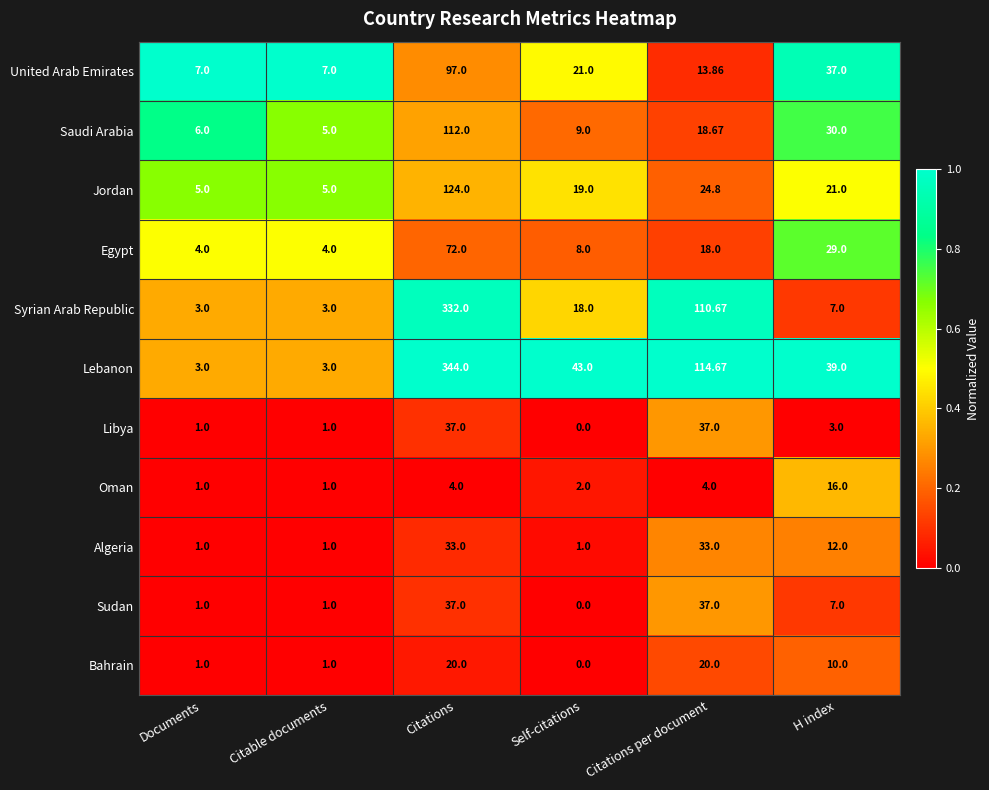

At which label is Sudan closest to 18?

H index